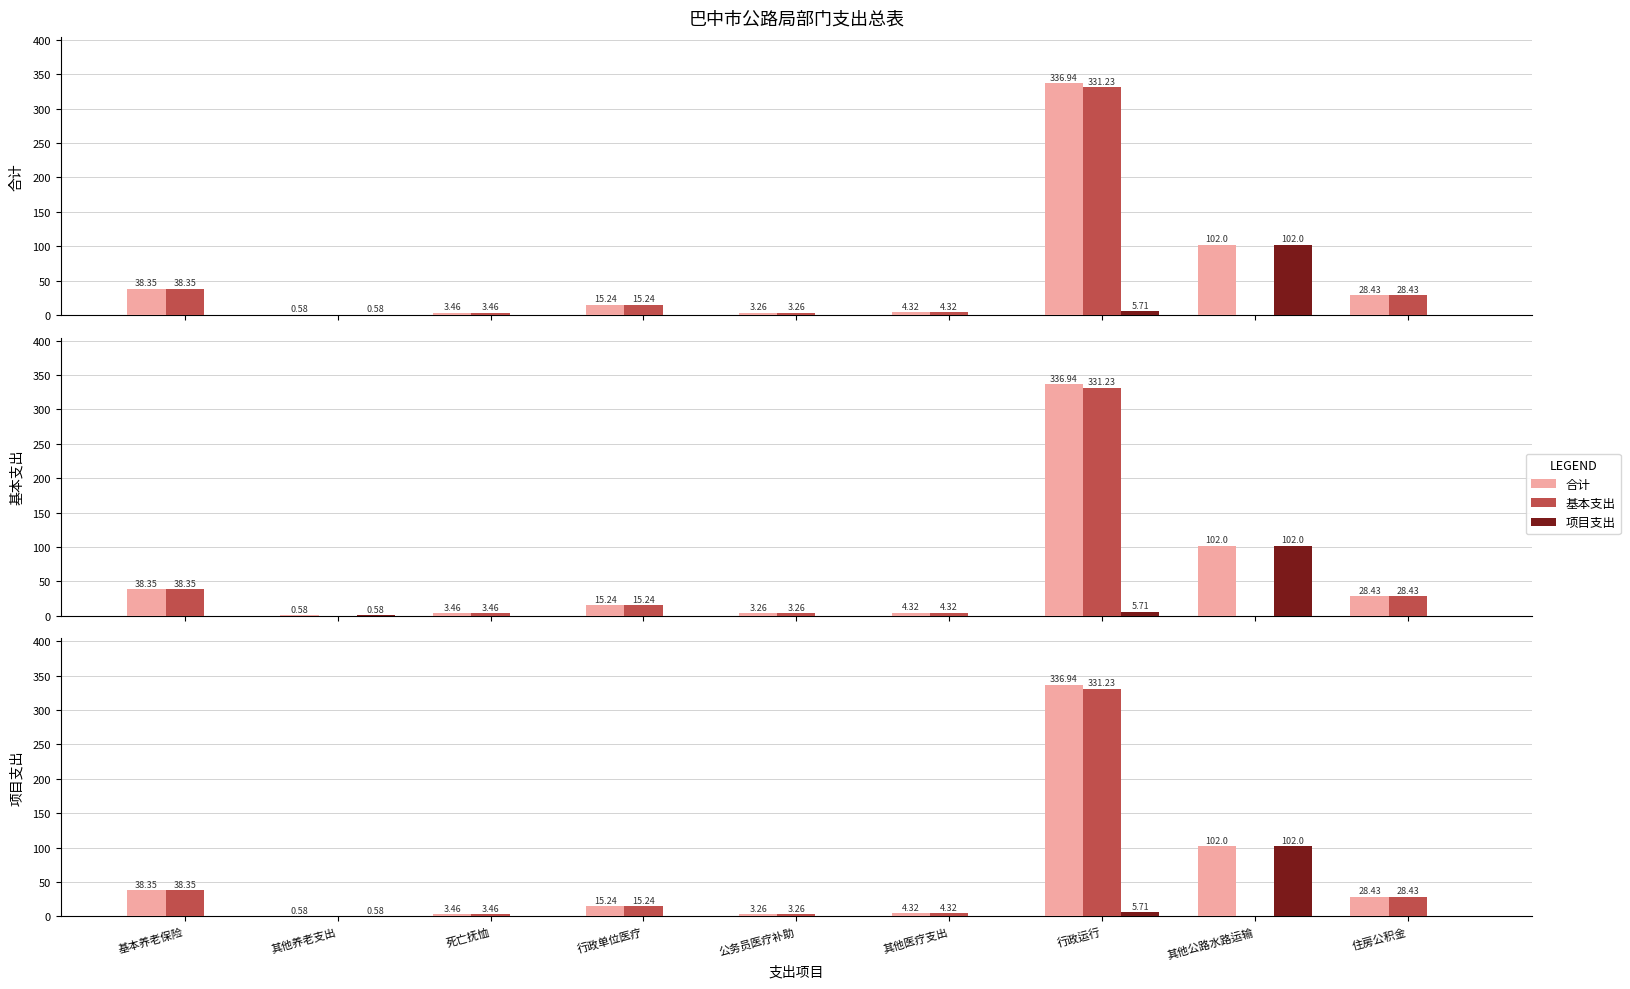

Which category has the highest value across all series?

行政运行